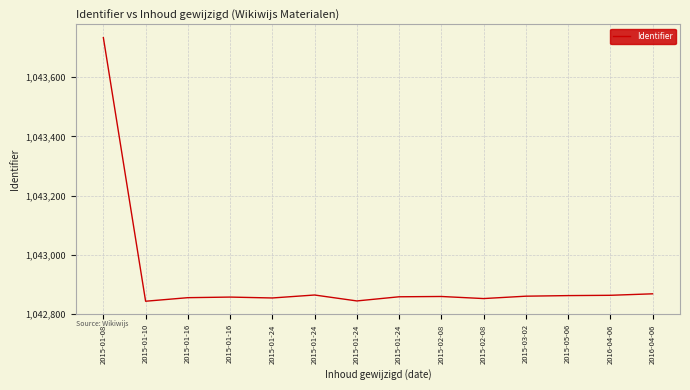

Does the chart have visible grid lines?

Yes